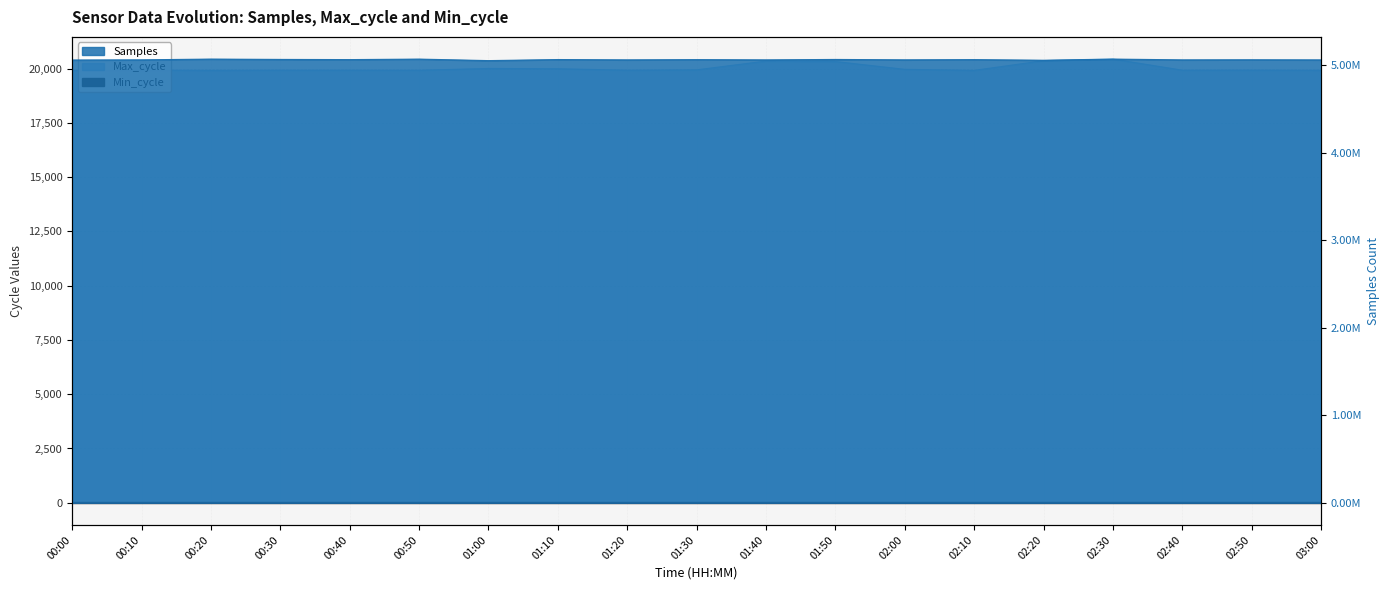

What is the label of the 18th point from the right?

00:10